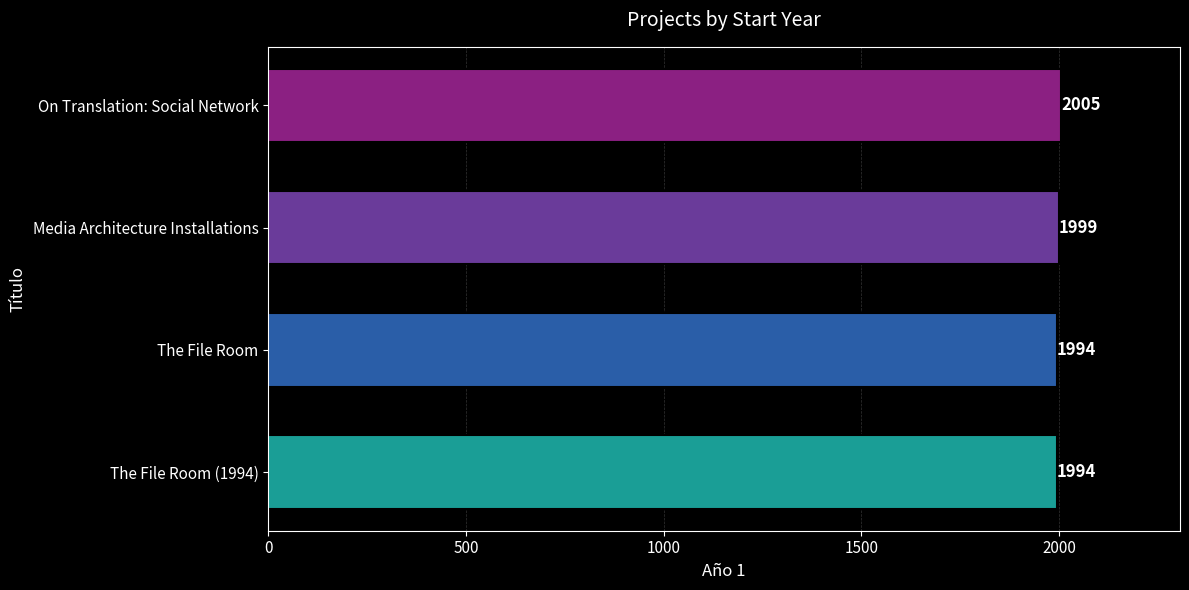

How many values are between 1994 and 2005?

4